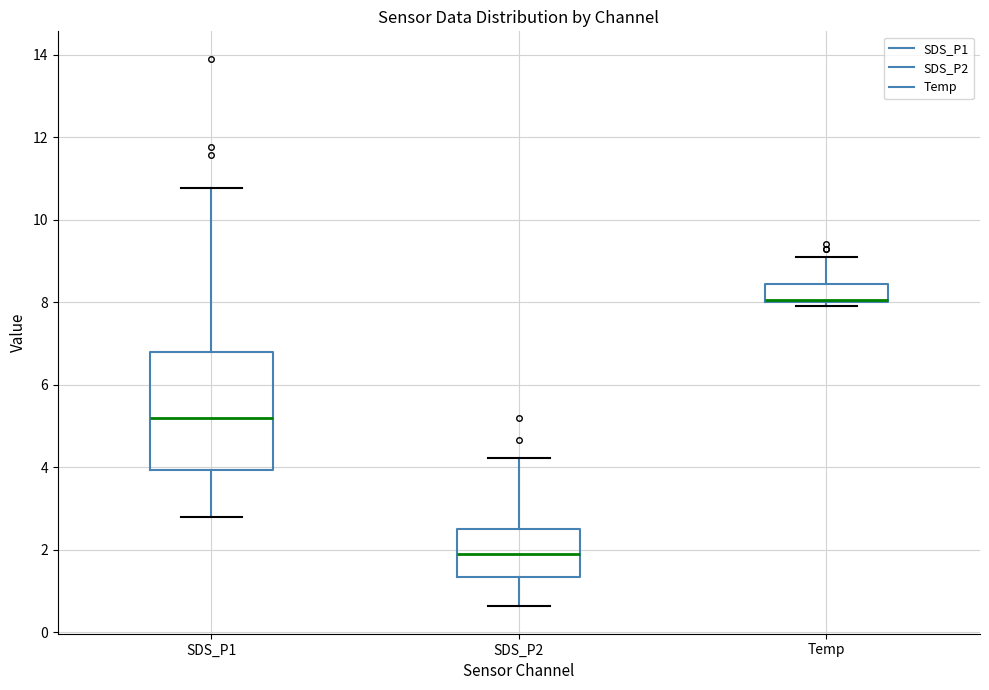

Where is the upper edge of the box for SDS_P1 on the y-axis? The values are not printed on the chart, so give them approximately, as read against the axis.

6.8